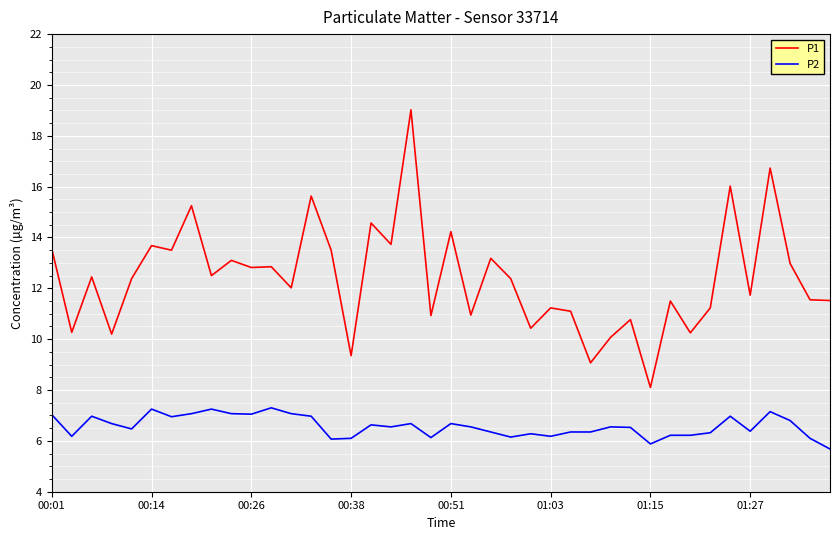

What is the difference between the maximum and minimum values in the P2 series?

1.6